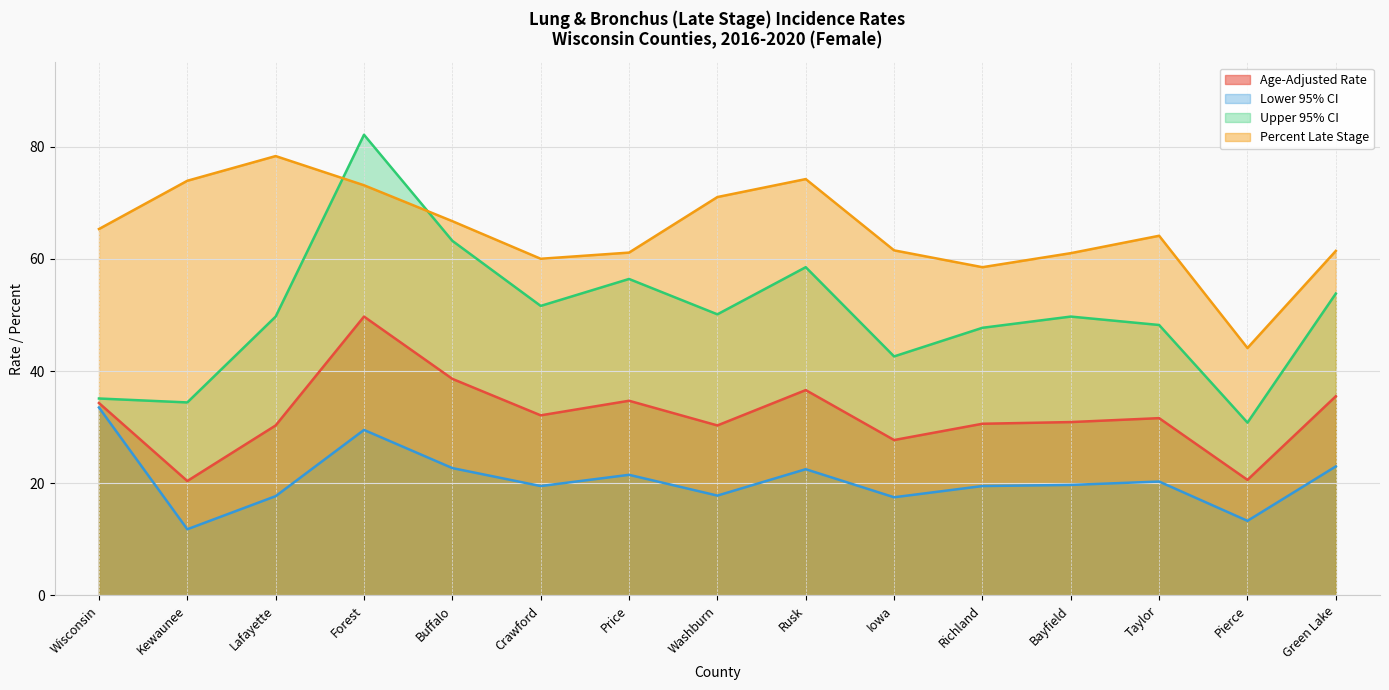

Rank the series by their average value, from lowest to highest.

Lower 95% CI, Age-Adjusted Rate, Upper 95% CI, Percent Late Stage